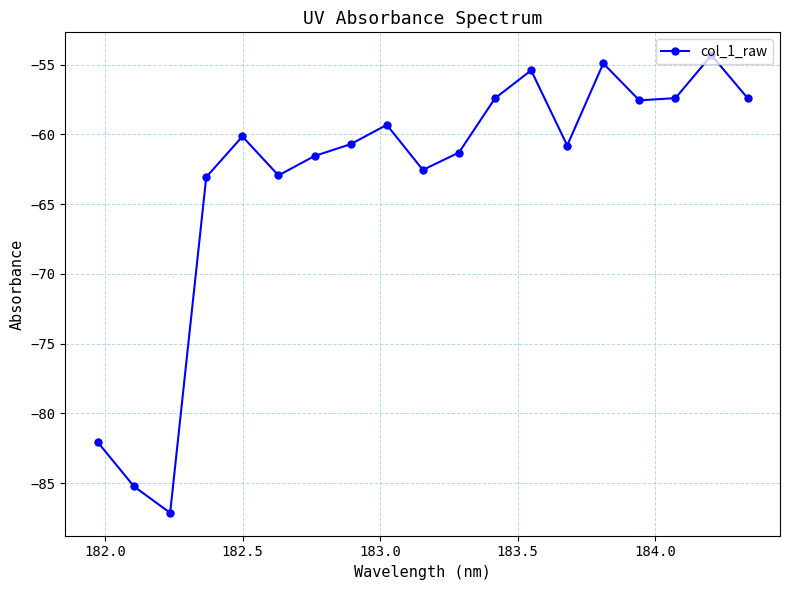

Count the number of values greater than -60.

8